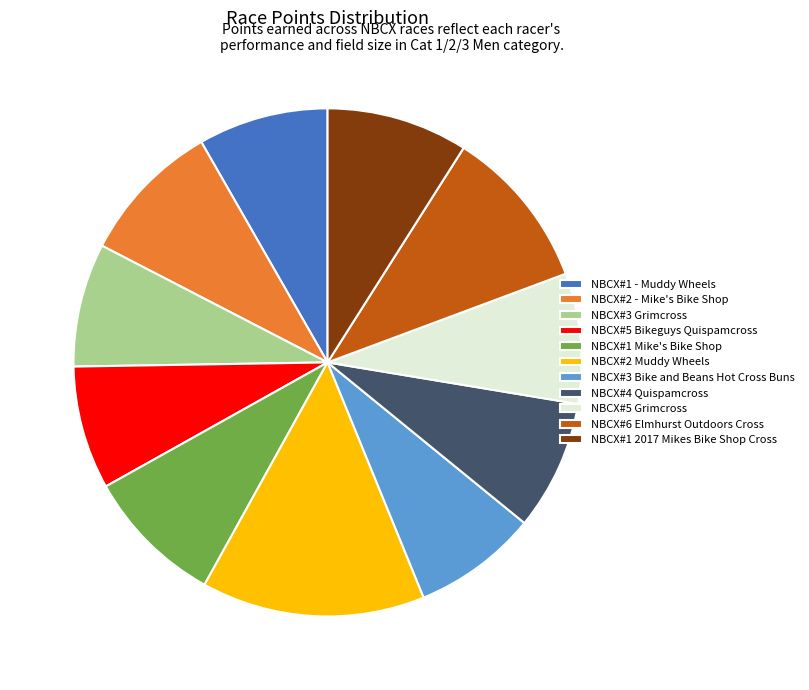

What is the largest slice in the pie chart?

NBCX#2 Muddy Wheels